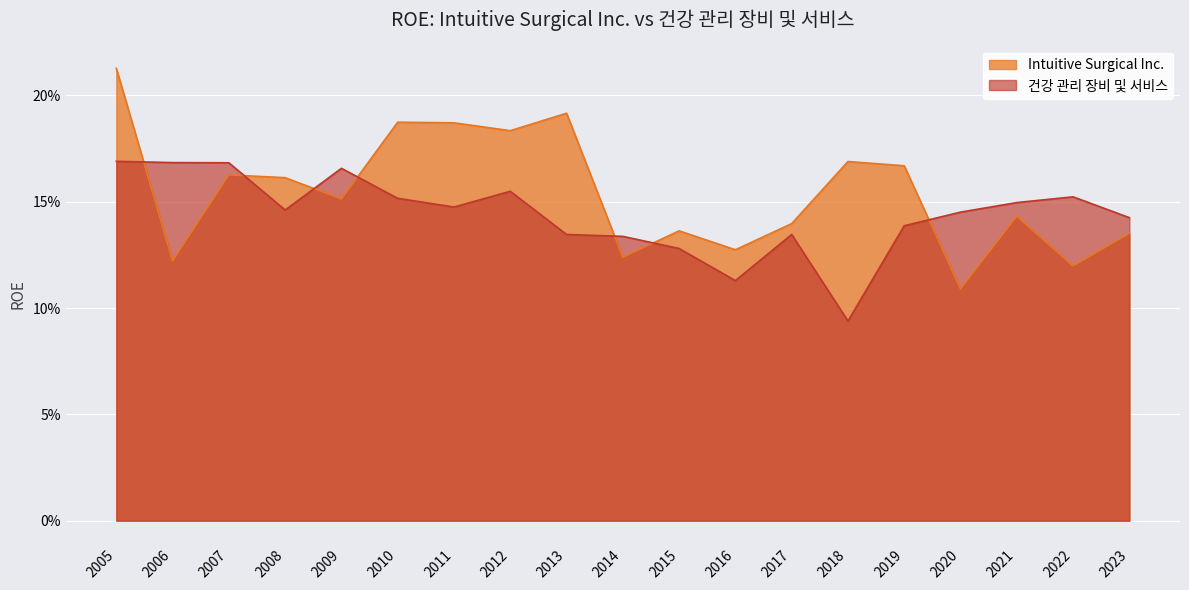

Between 2008 and 2013, which series saw the biggest shift?

Intuitive Surgical Inc.